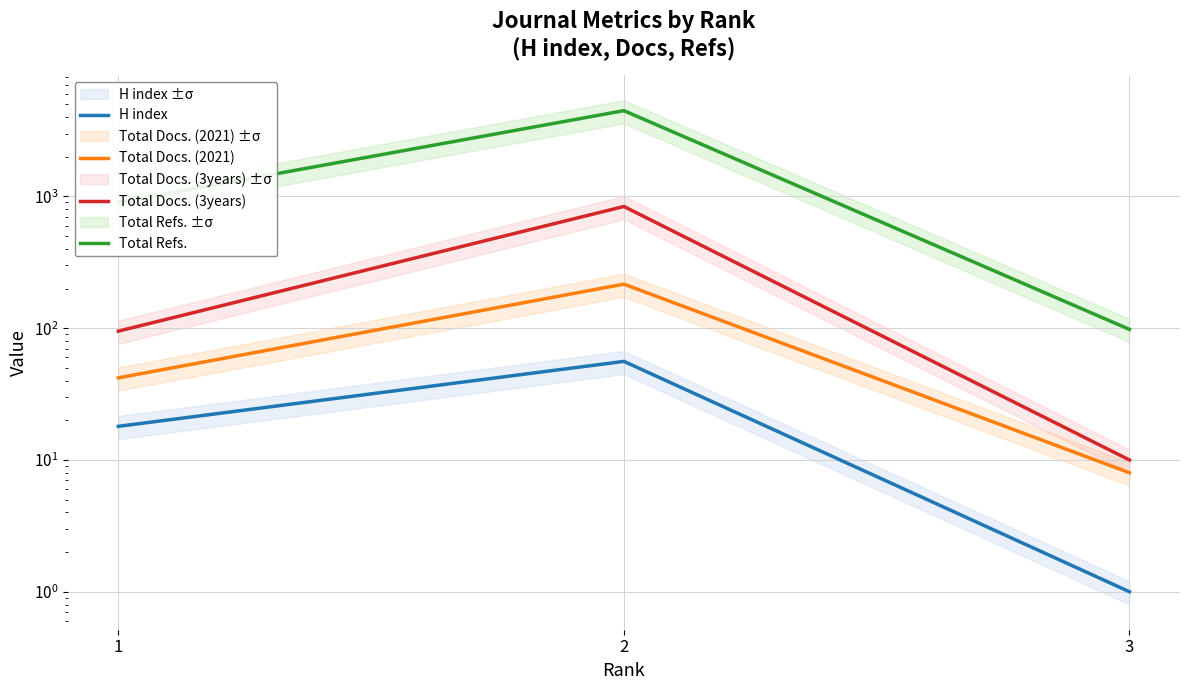

At which label does Total Refs. first exceed 901?

2